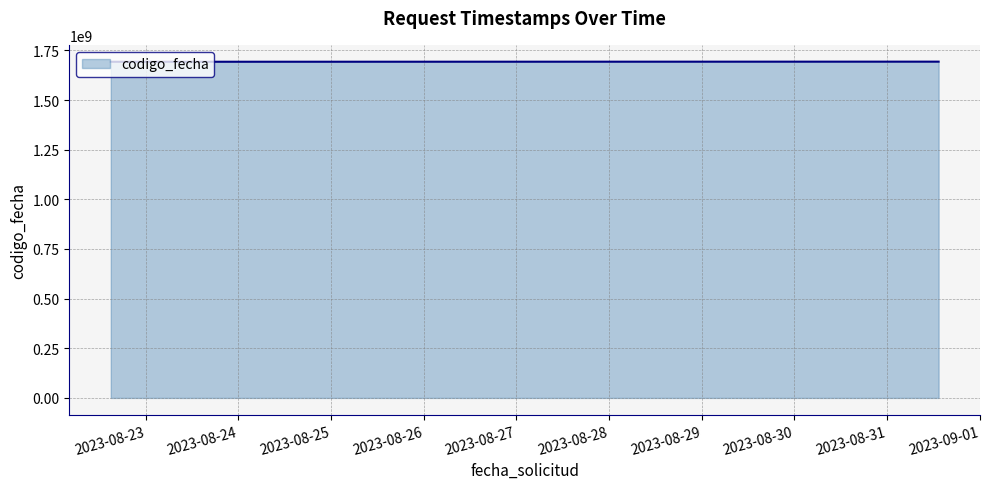

What is the average value?

1693316221